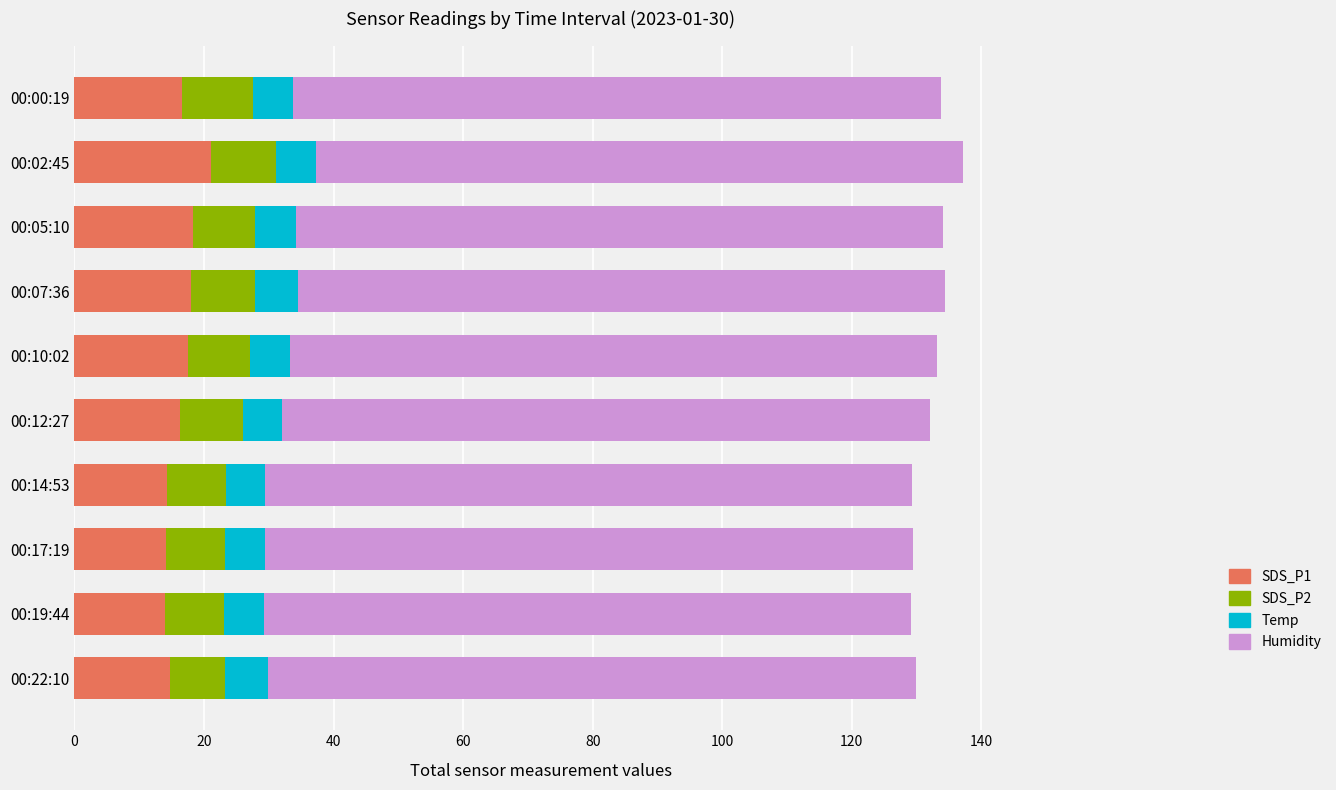

What is the total value across all series at 00:05:10?

134.1